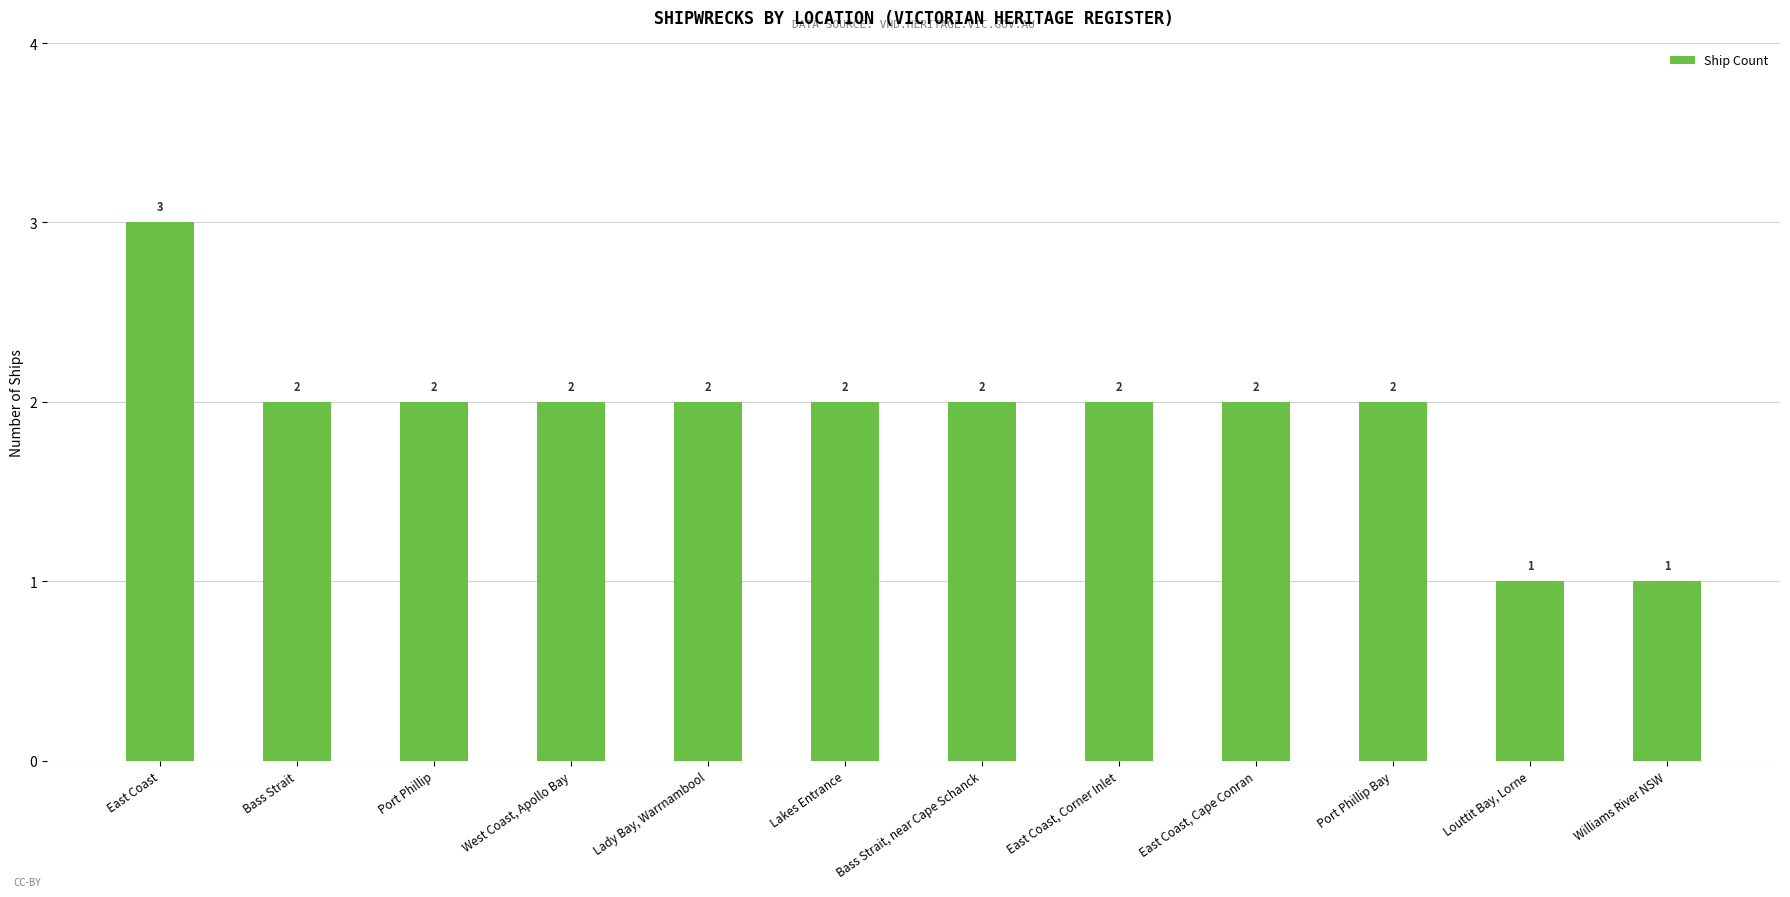

How many data points does each series have?

12